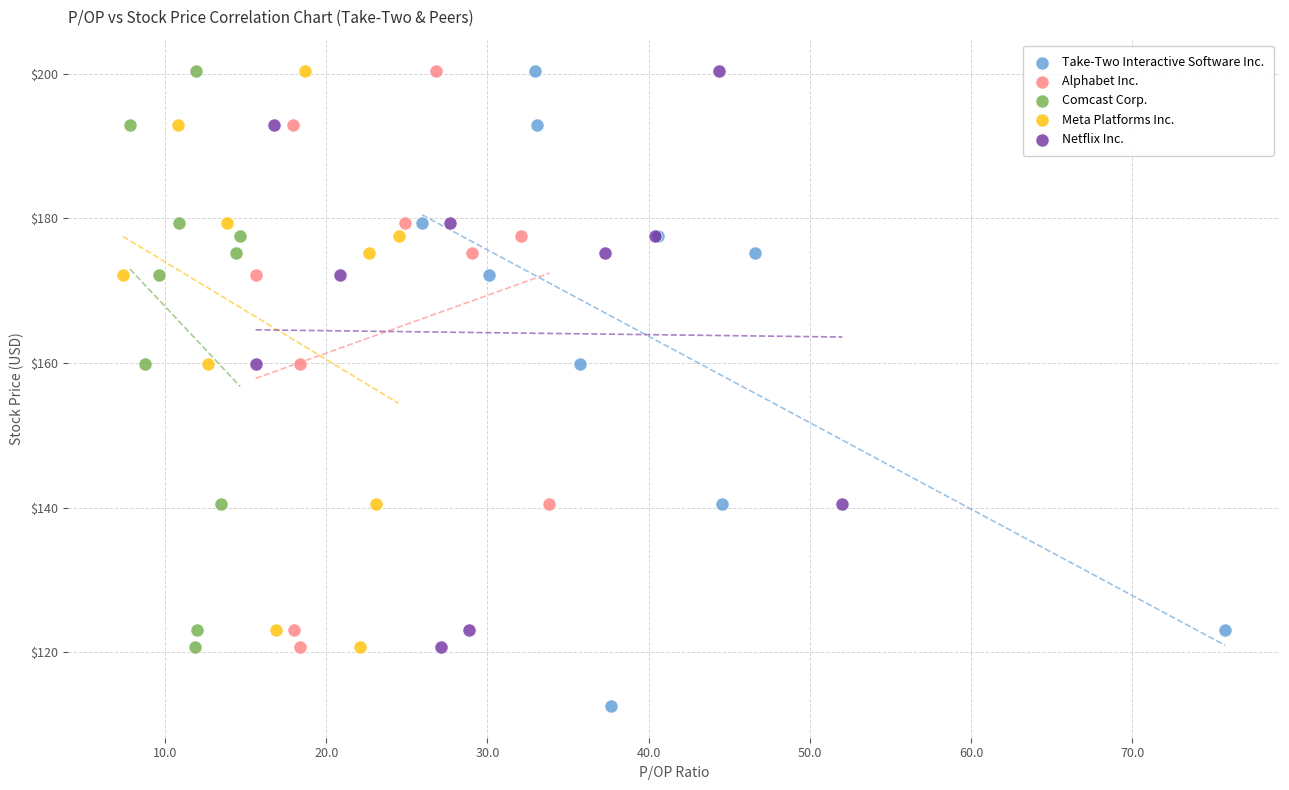

Which series reaches the minimum Y coordinate?

Take-Two Interactive Software Inc.